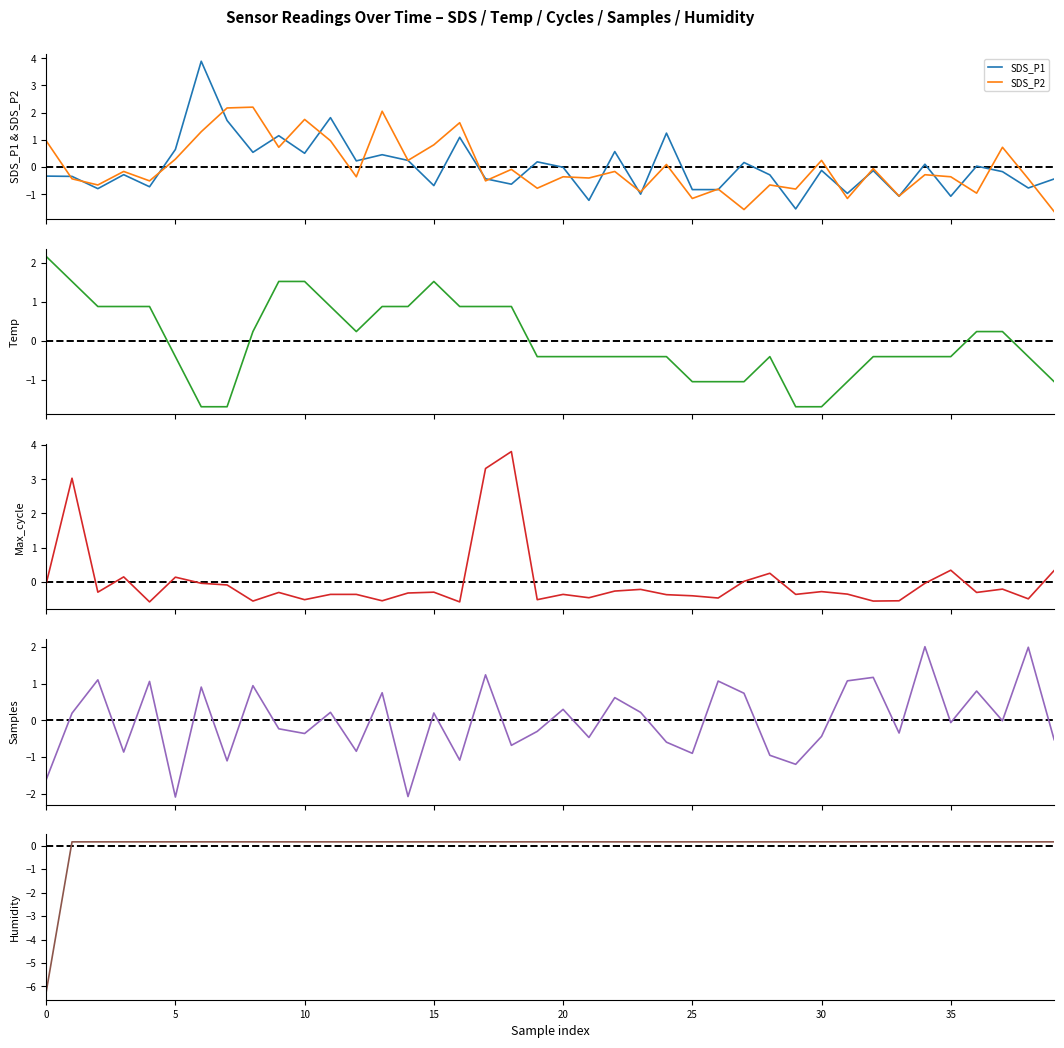

At how many categories does at least one series exceed -5?

40